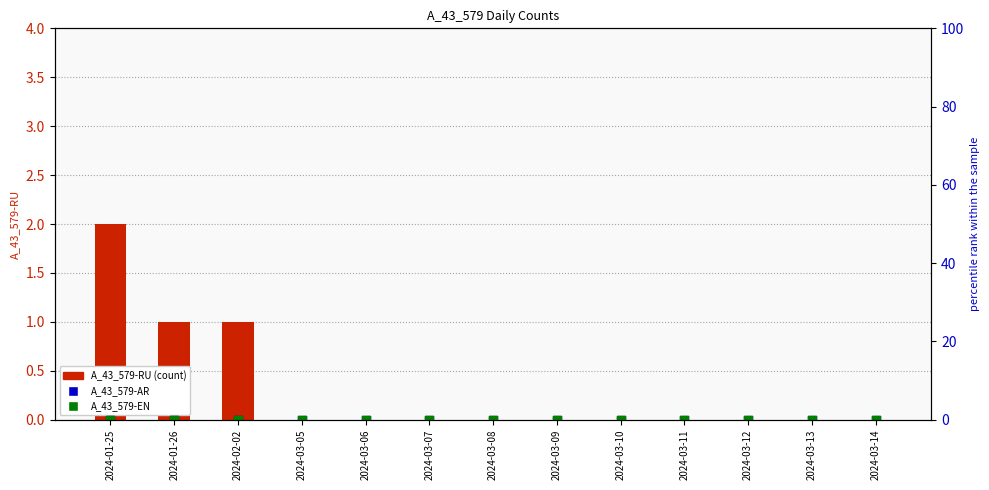

Is the value of A_43_579-RU at 2024-03-07 greater than the value of A_43_579-EN at 2024-03-09?

No